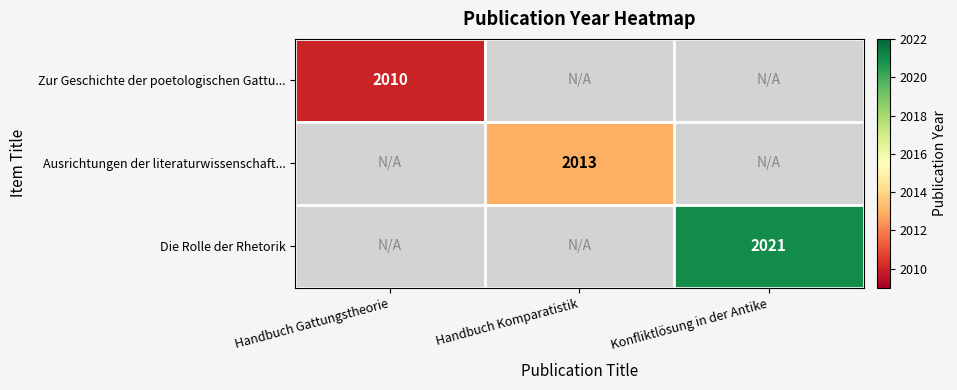

The Die Rolle der Rhetorik series shows 2021 at Konfliktlösung in der Antike. True or false?

True